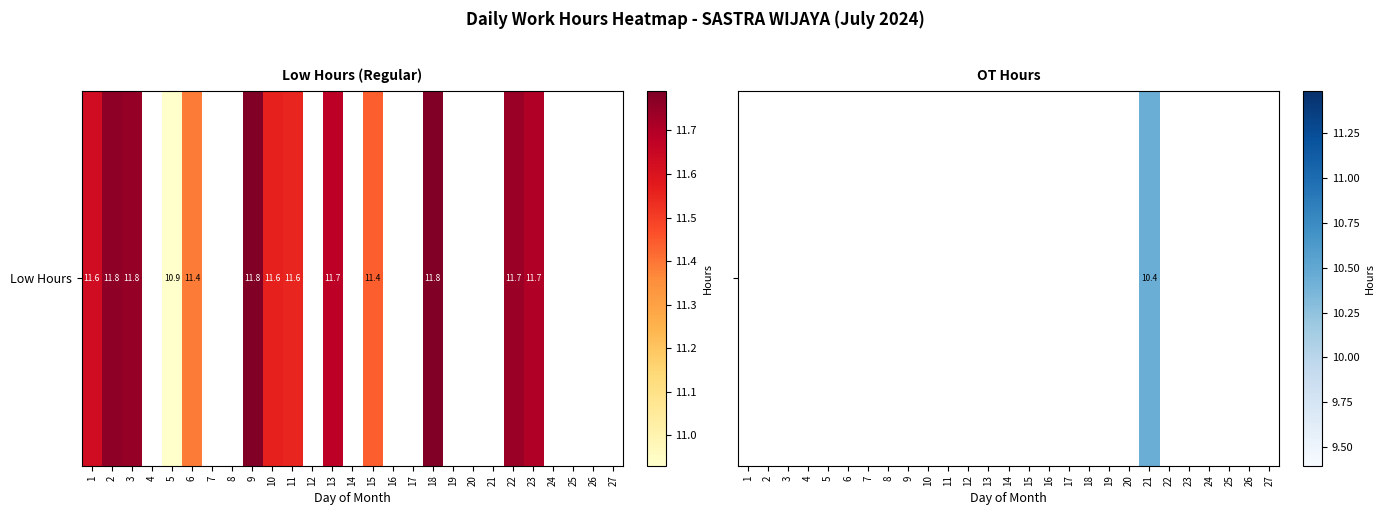

Rank the categories by value from lowest to highest.

1, 2, 3, 4, 5, 6, 7, 8, 9, 10, 11, 12, 13, 14, 15, 16, 17, 18, 19, 20, 22, 23, 24, 25, 26, 27, 21